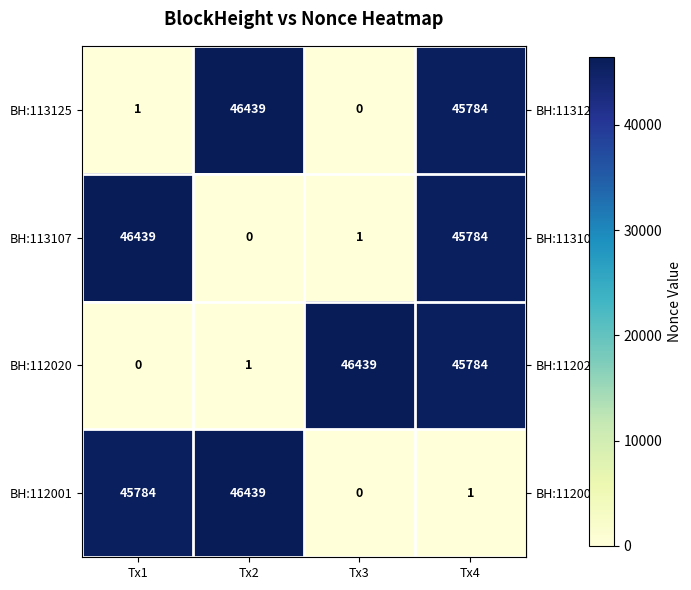

What is the average value of the BH:113125 series?

23056